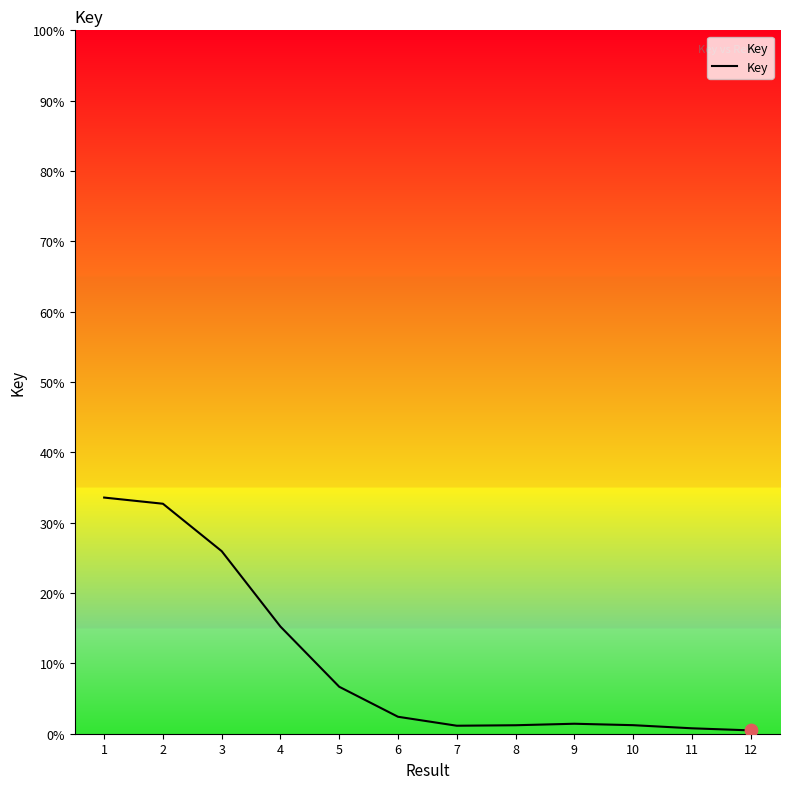

Which has a higher value, 4 or 1?

1